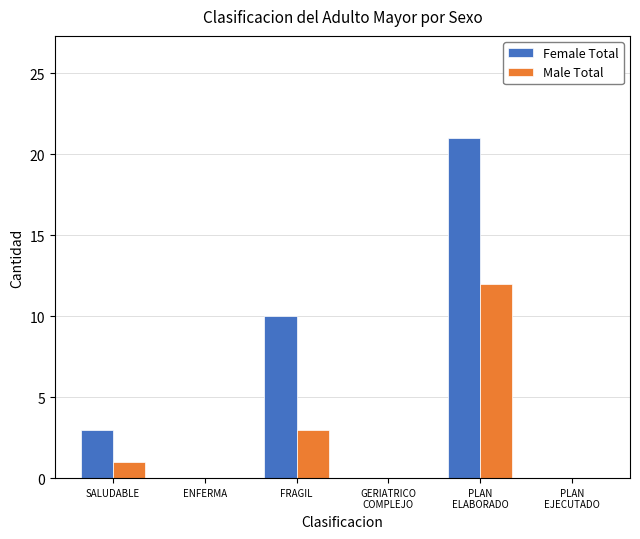

Are the bars grouped side by side (vs. stacked)?

Yes